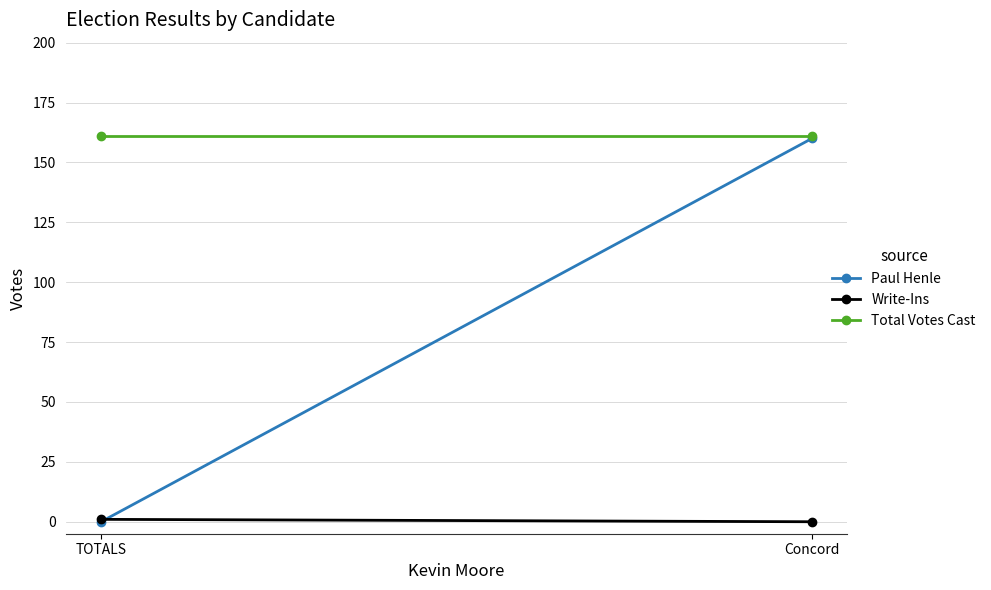

List the labels in order of Write-Ins value, smallest first.

Concord, TOTALS